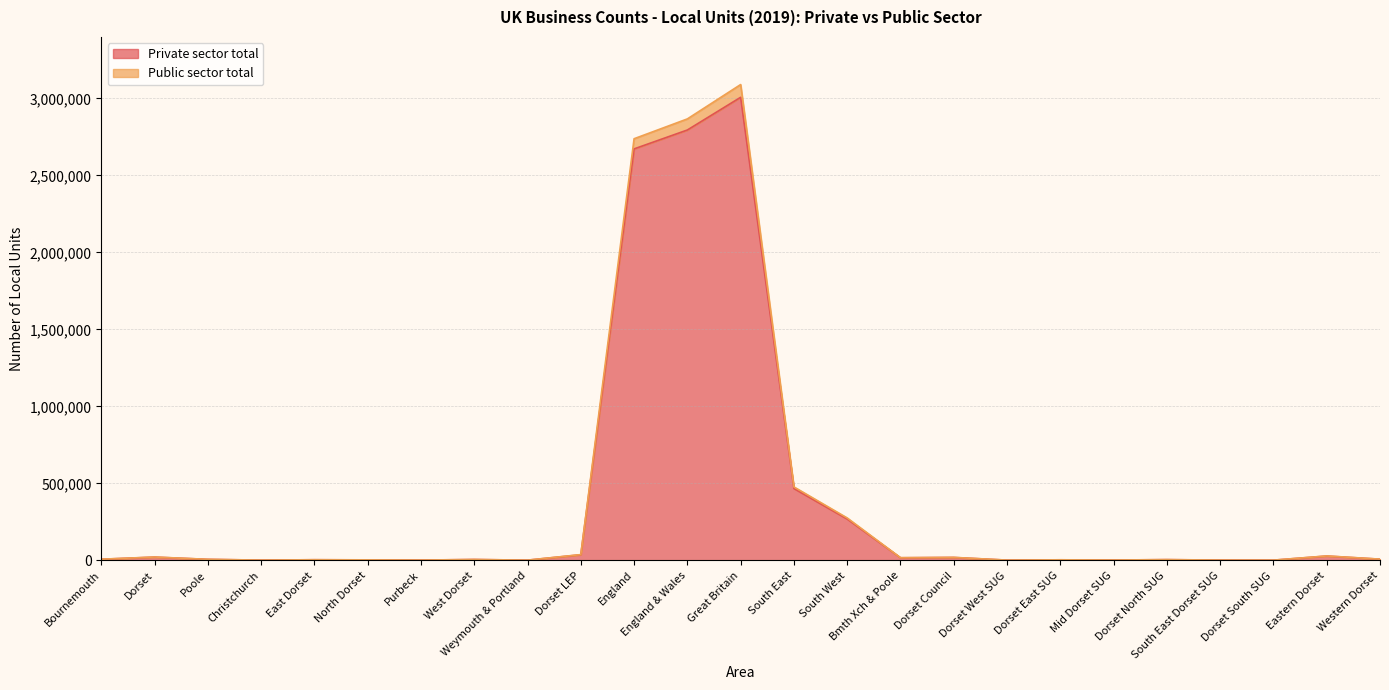

What is the difference between the second highest and minimum values in the Private sector total series?

2793170